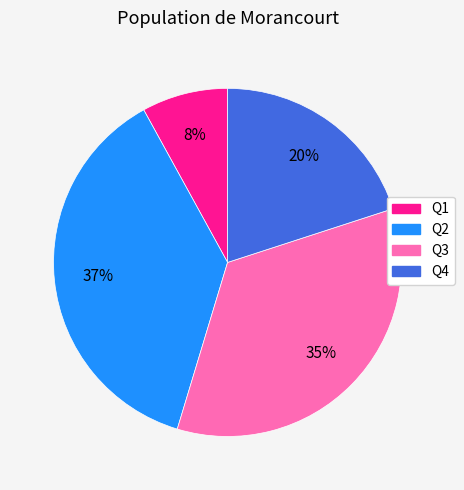

Is it true that Q1 is 1% of the pie?

False